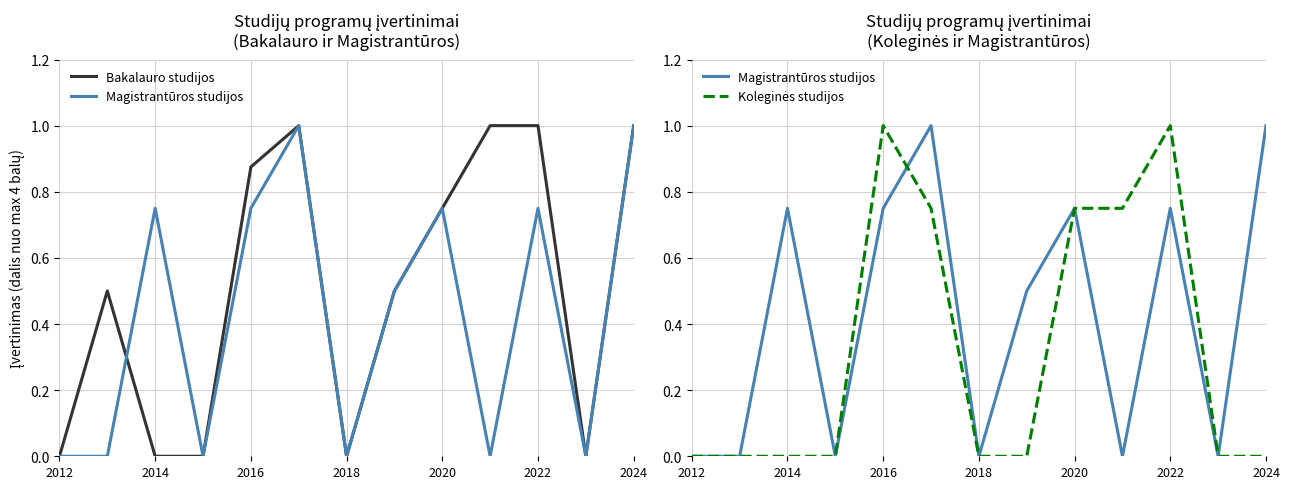

True or false: Bakalauro studijos has more than 1 points higher than both neighbors.

True